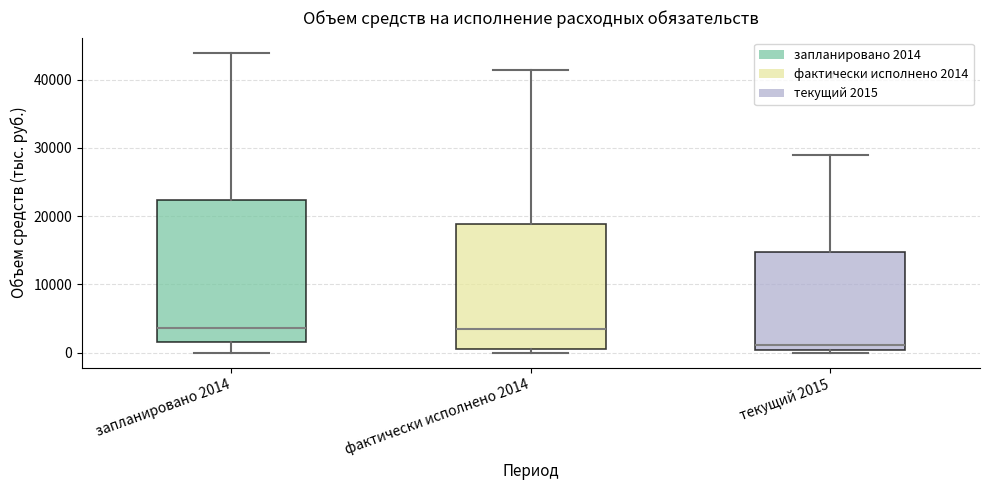

Which box's median line is the lowest?

текущий 2015